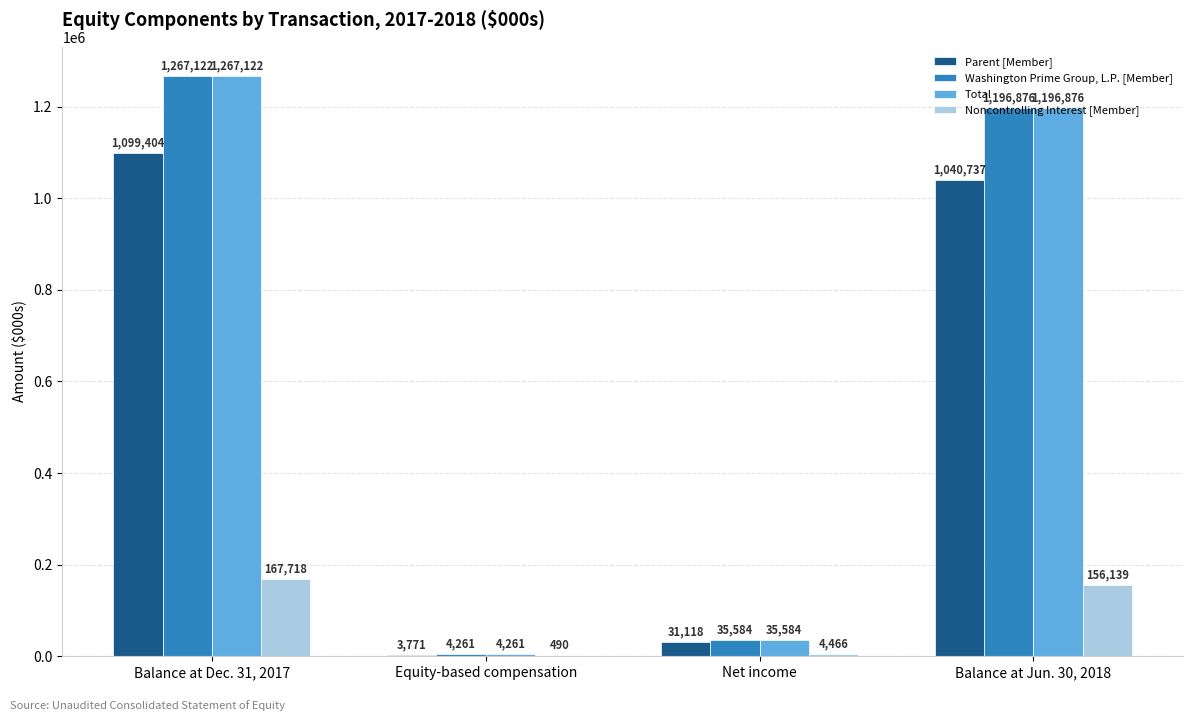

Is the value of Washington Prime Group, L.P. [Member] at Balance at Jun. 30, 2018 greater than the value of Total at Net income?

Yes